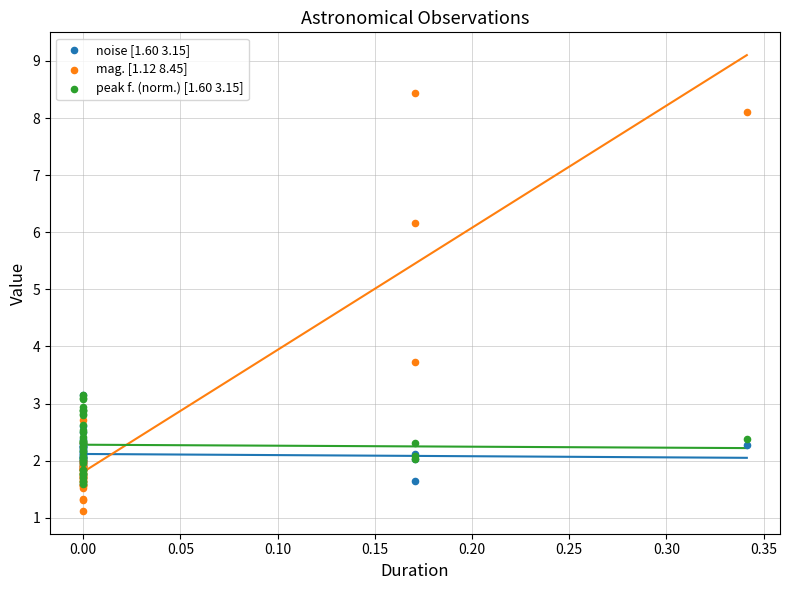

Which series reaches the maximum Y coordinate?

mag. [1.12 8.45]